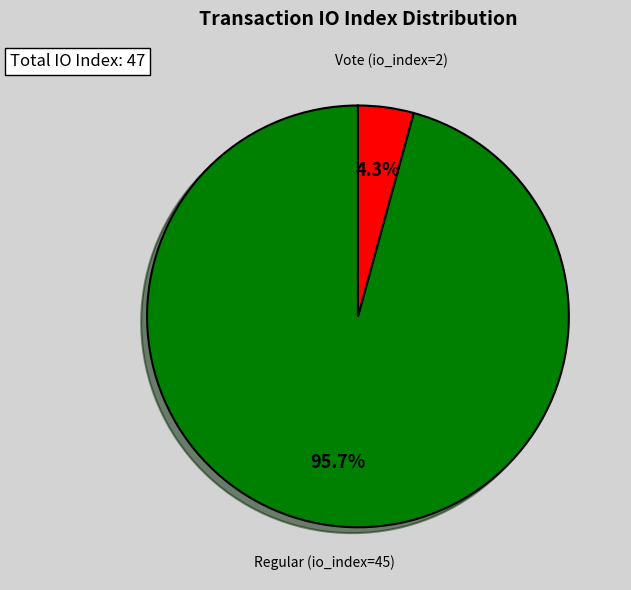

Count the number of slices in the pie.

2